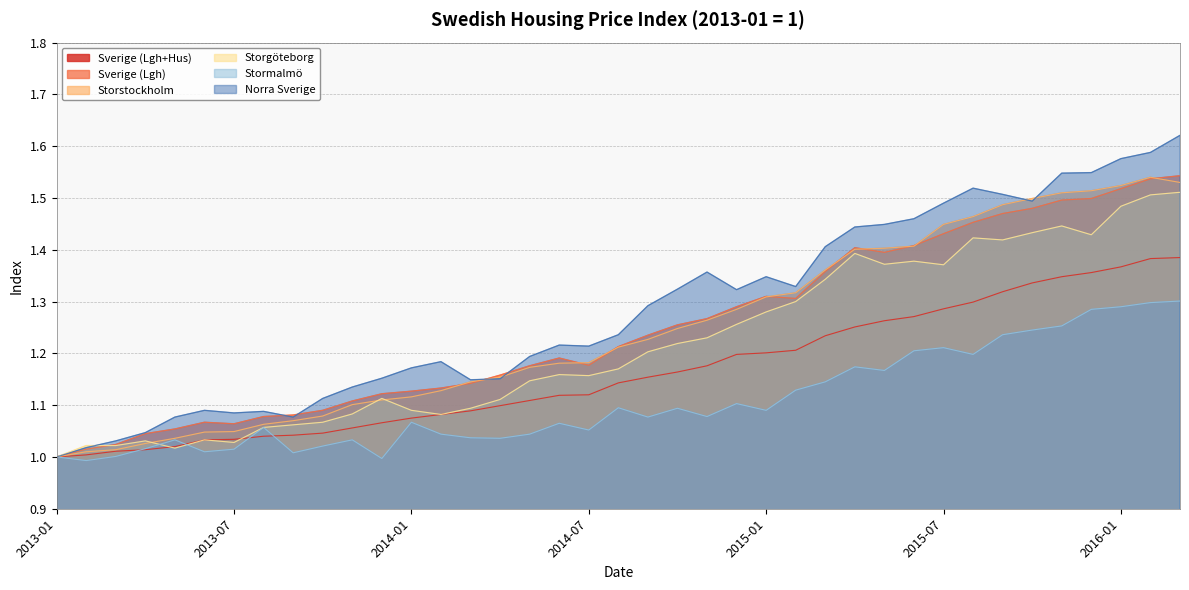

Is it true that Norra Sverige equals 2.3 at 2015-09?

False